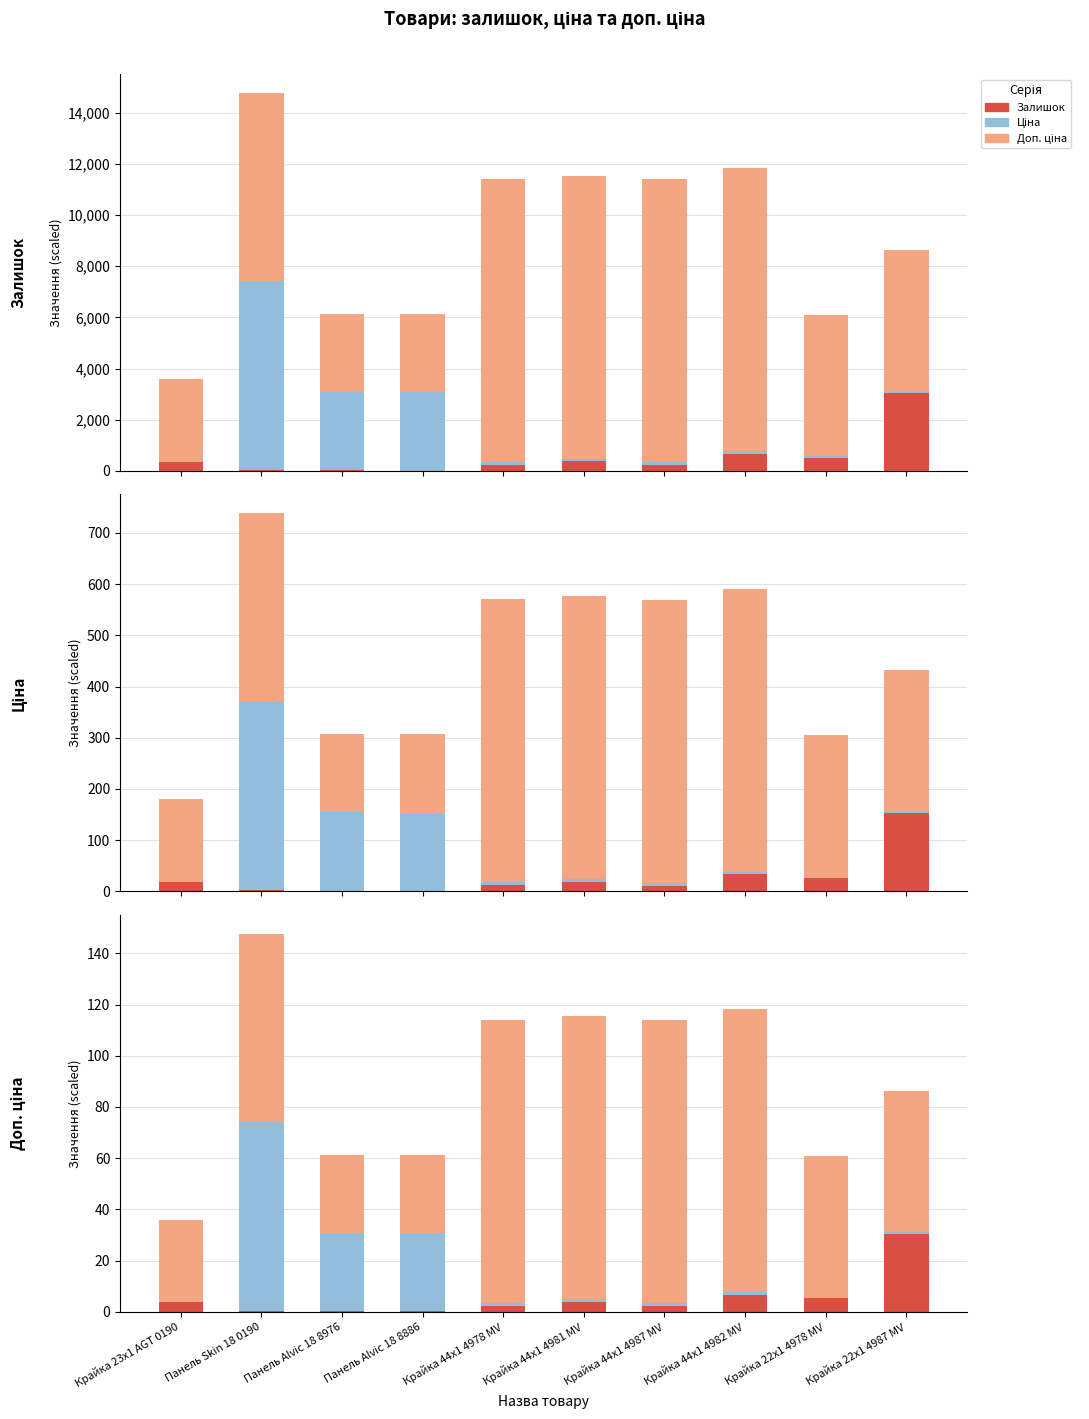

Where is Доп. ціна nearest to the value 70?

Панель Skin 18 0190